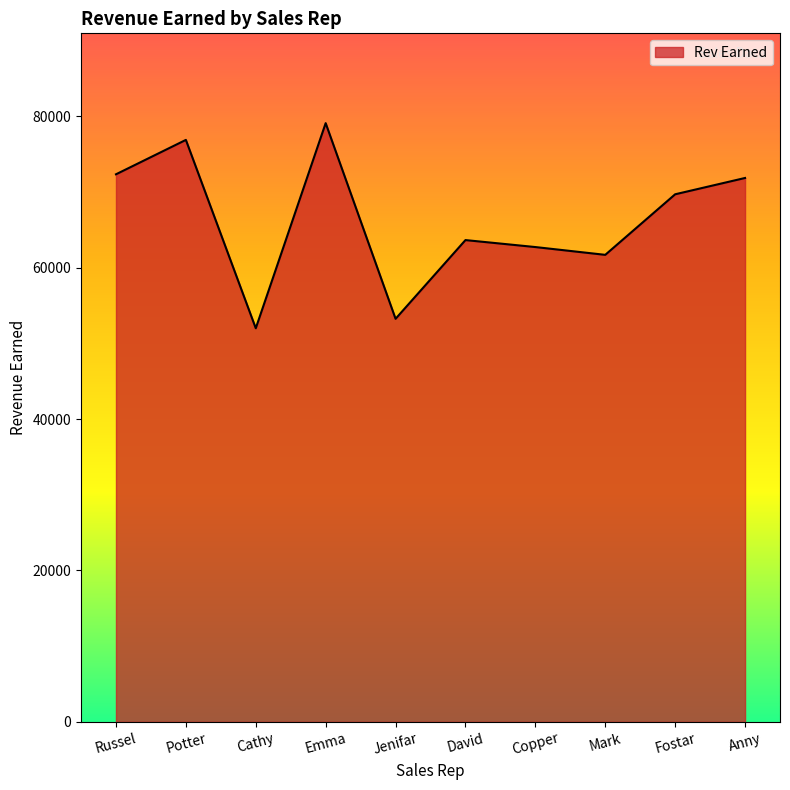

What is the greatest value displayed?

79093